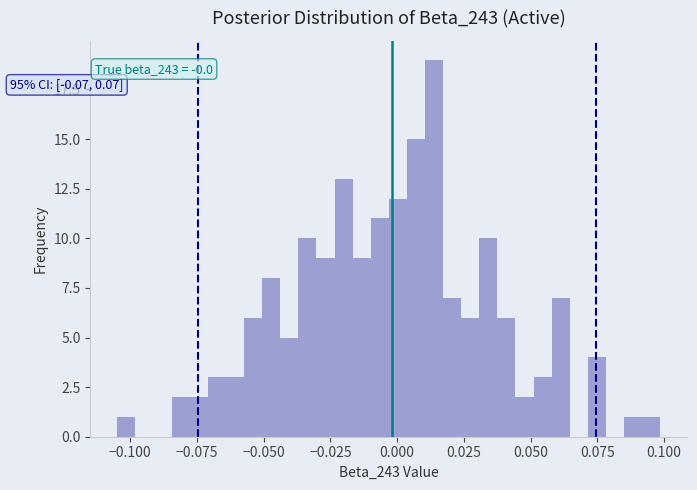

Read against the x-axis, roughly where is the centre of the tallest bar?

0.015